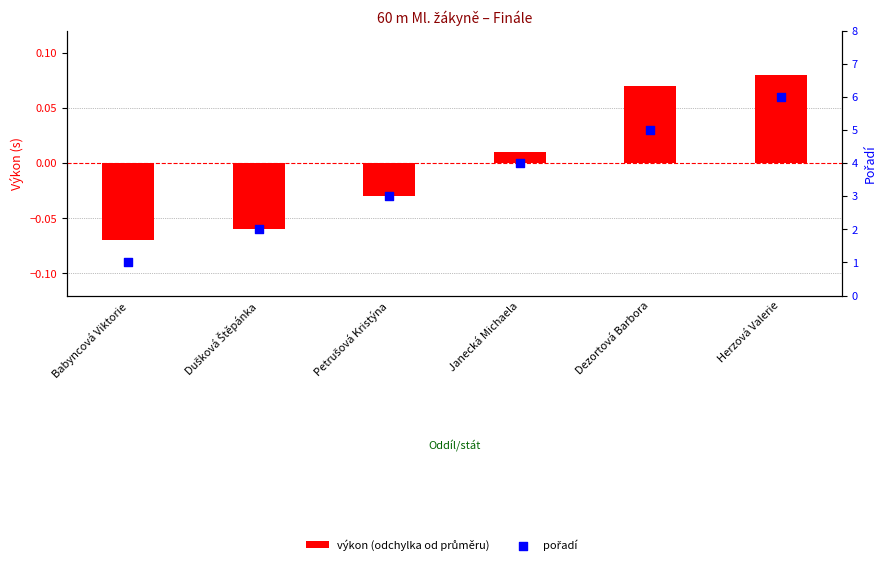

What is the total value across all series at Janecká Michaela?

4.0